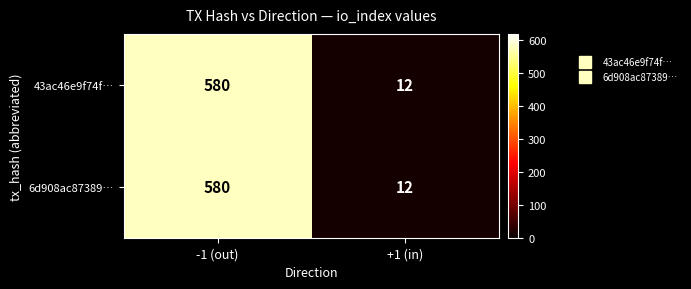

Reading left to right, list all the values displayed in this chart.

43ac46e9f74f…: 580	12
6d908ac87389…: 580	12